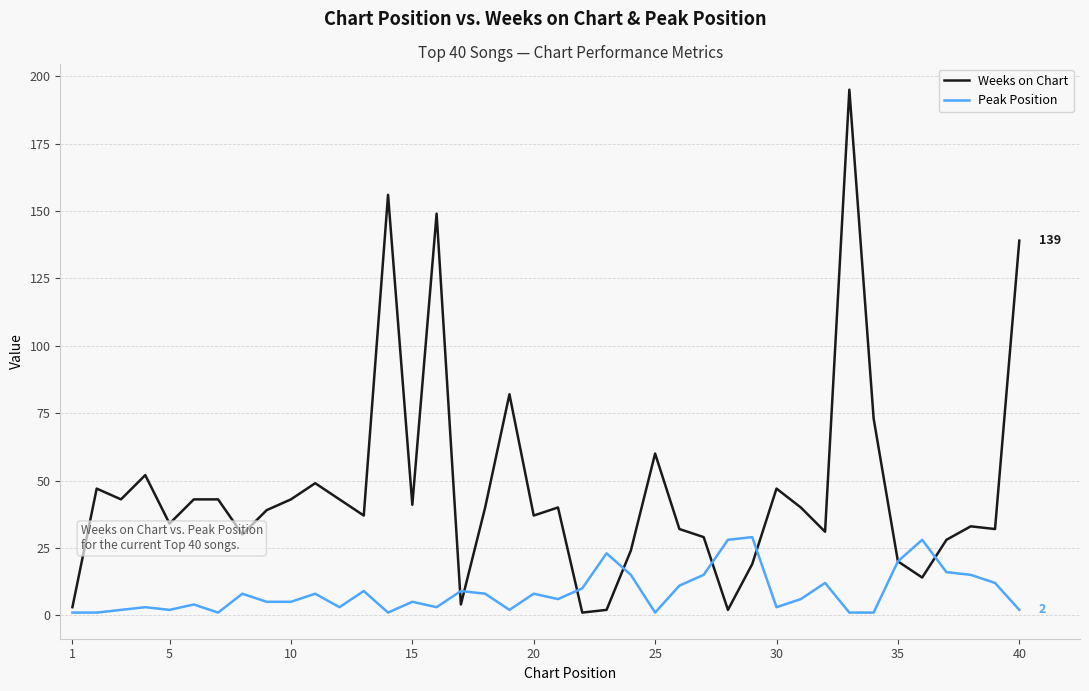

List the series in order of their peak value, lowest first.

Peak Position, Weeks on Chart